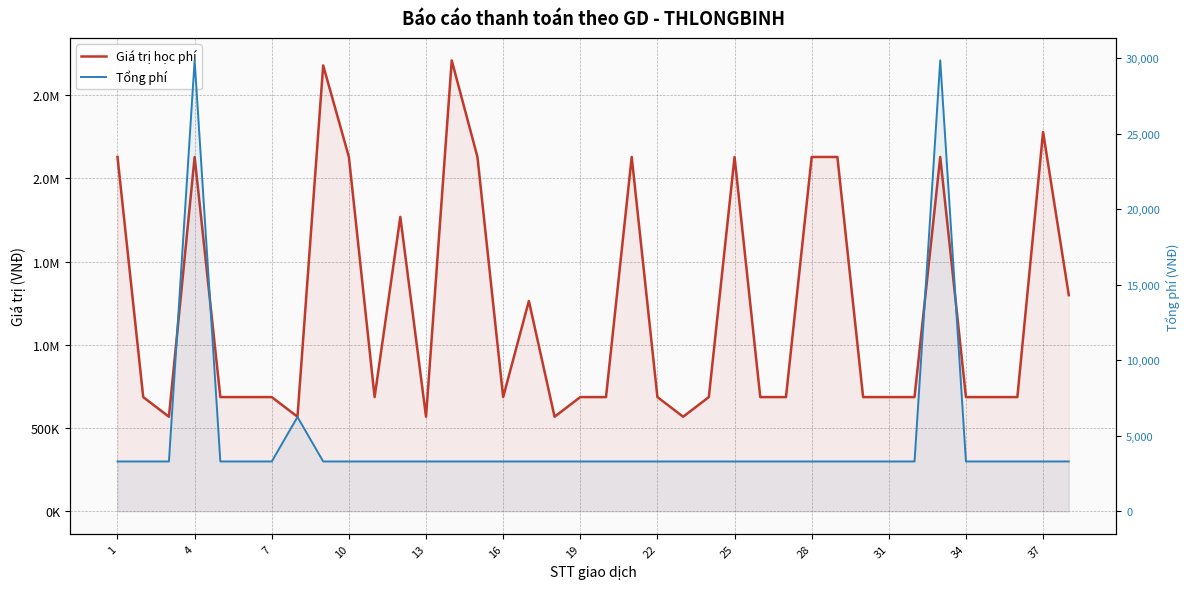

True or false: Tổng phí and Giá trị học phí cross at least once.

False